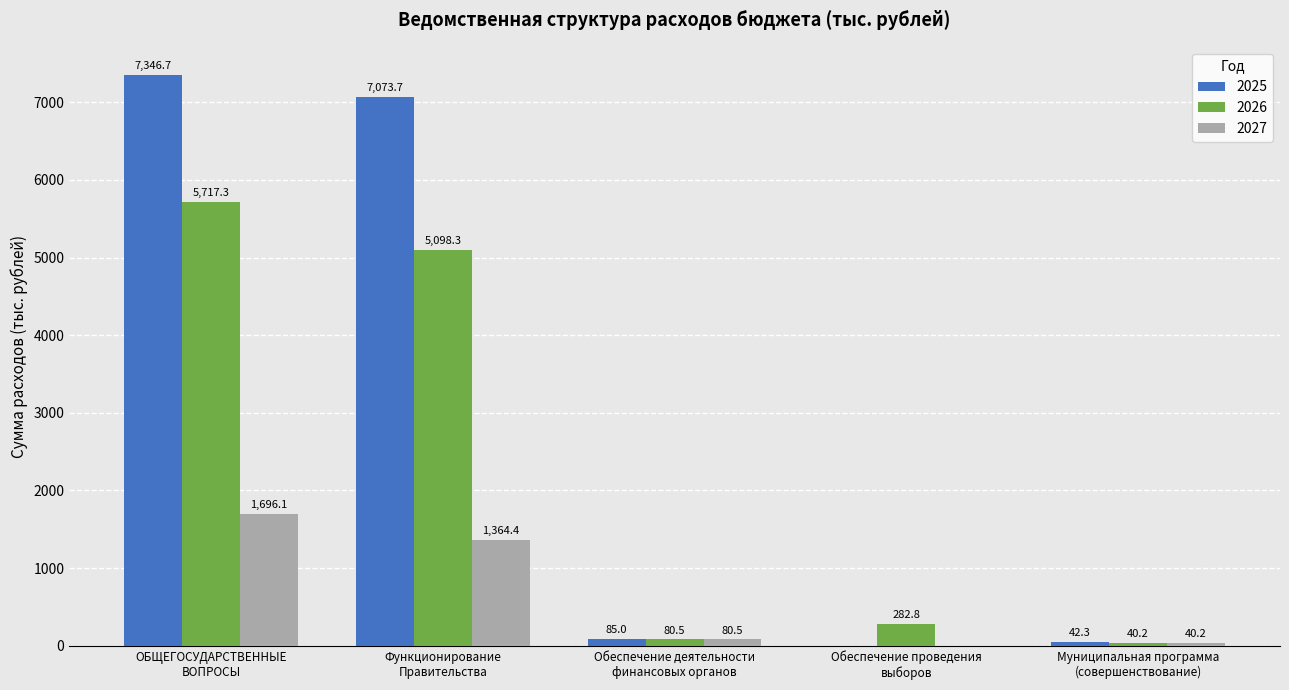

What is the maximum value shown in the chart?

7346.7